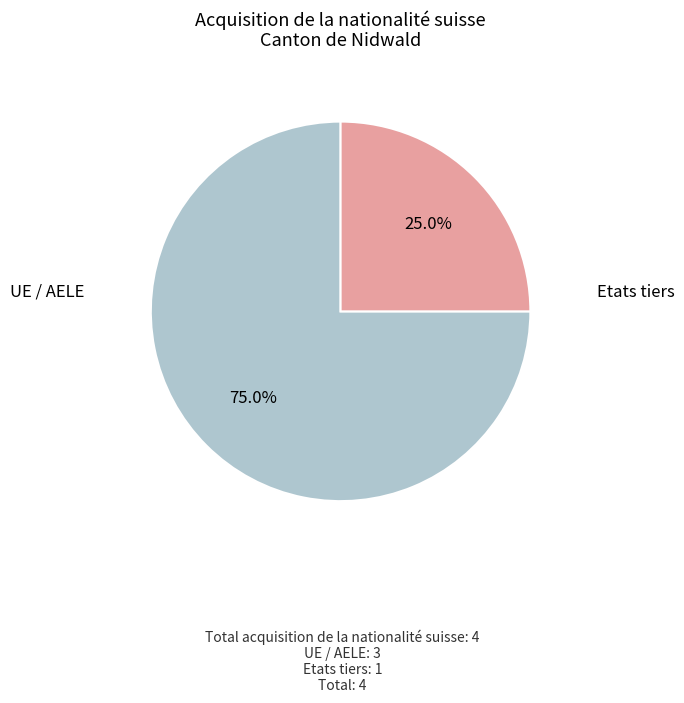

Is there any slice that represents more than half of the pie?

Yes